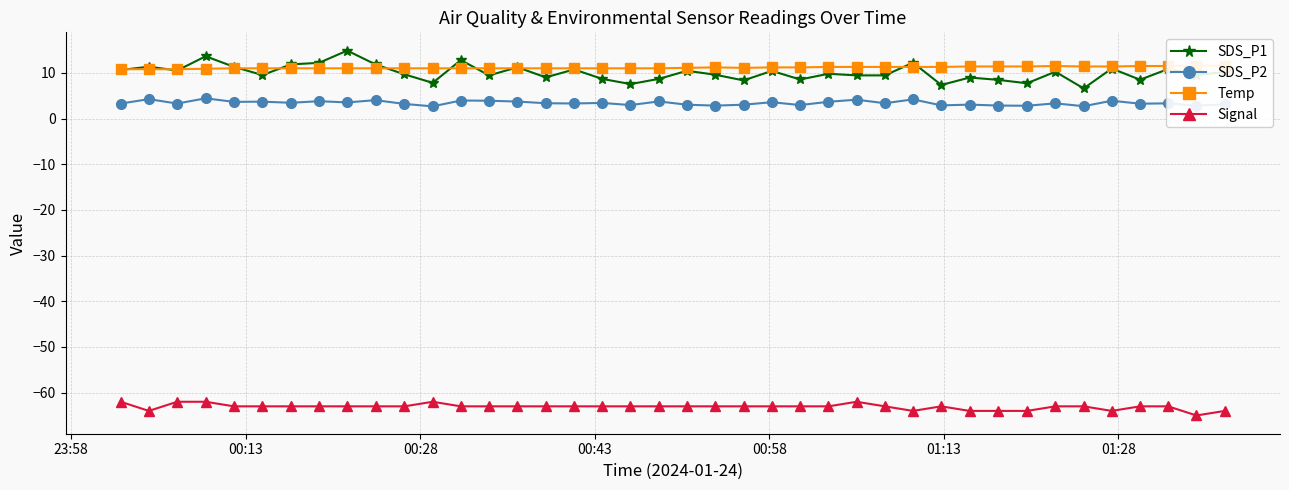

What is the average value of the SDS_P1 series?

10.0